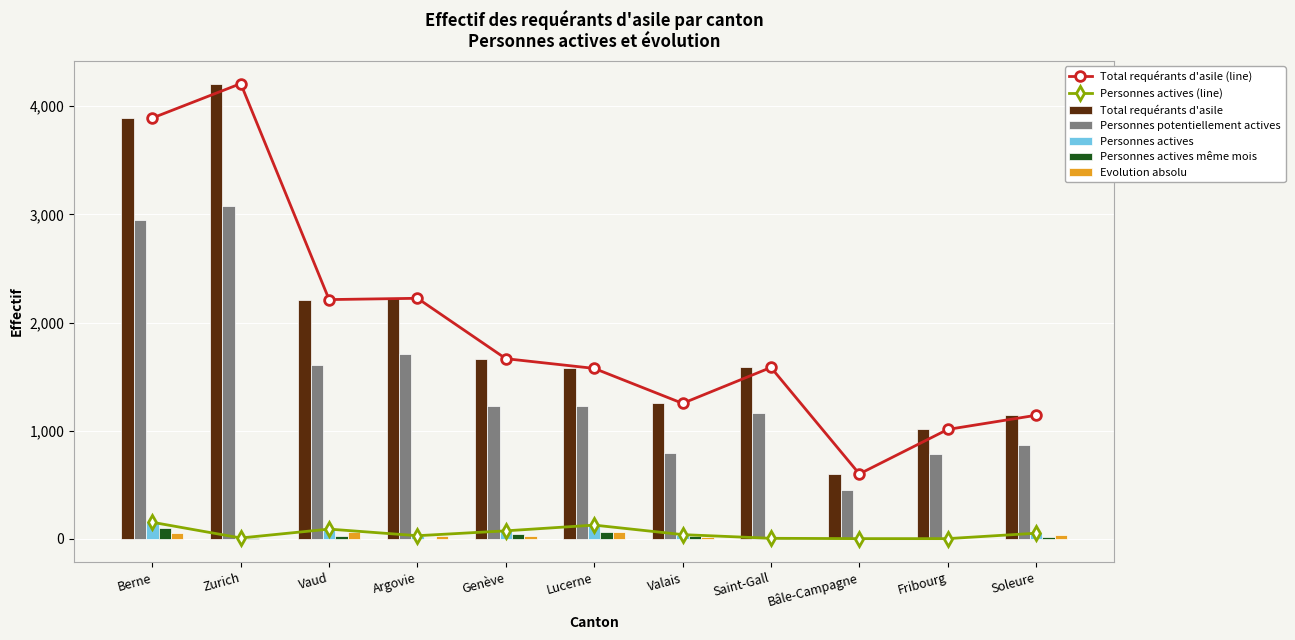

Is the value of Personnes potentiellement actives at Soleure greater than the value of Personnes actives même mois at Saint-Gall?

Yes